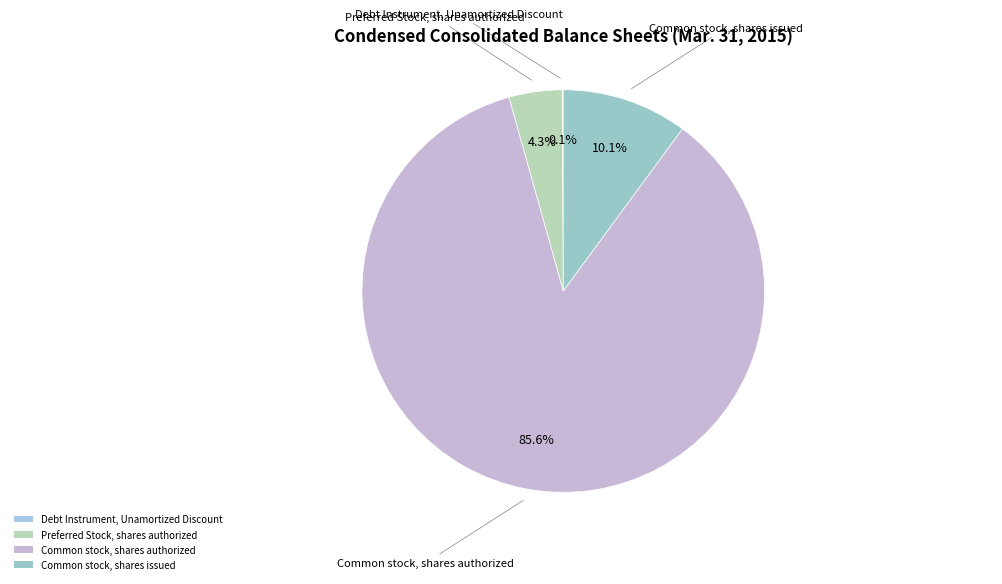

Is there a majority slice in this chart?

Yes